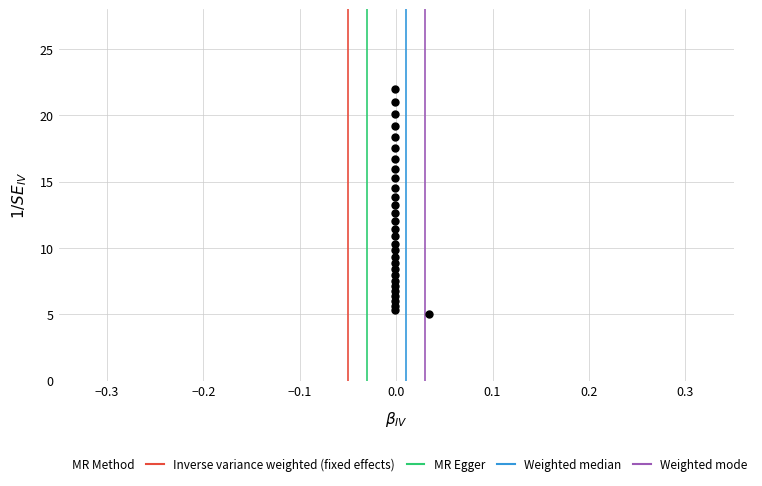

What is the range of Y values (max minus min)?

17.0